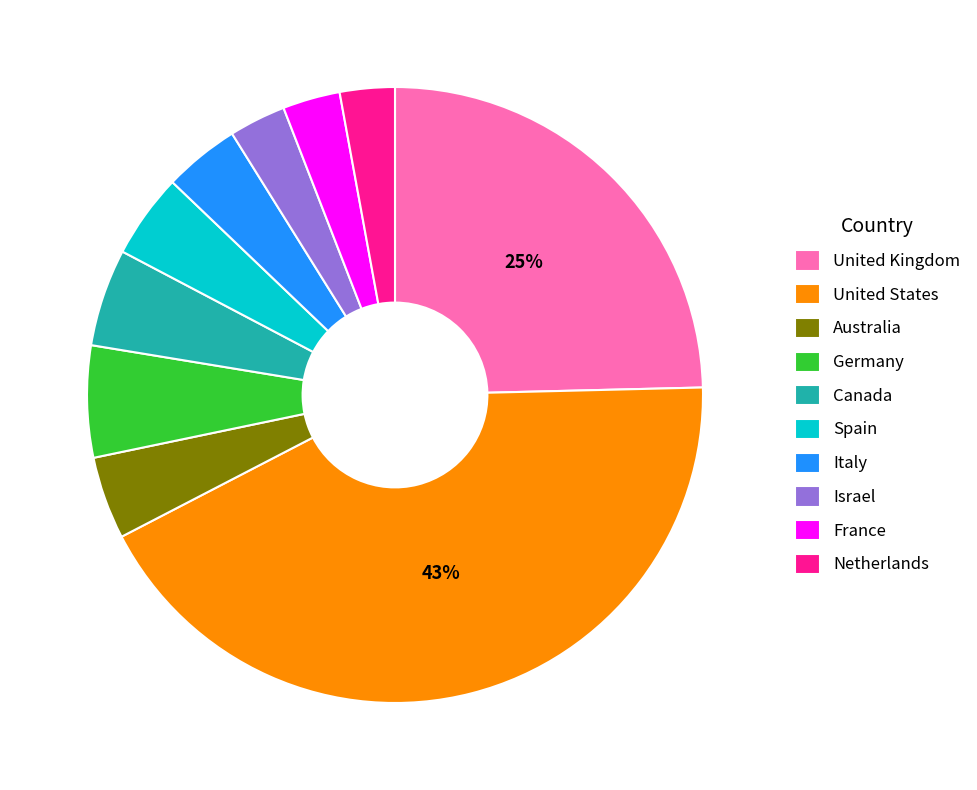

How many segments does this pie chart have?

10